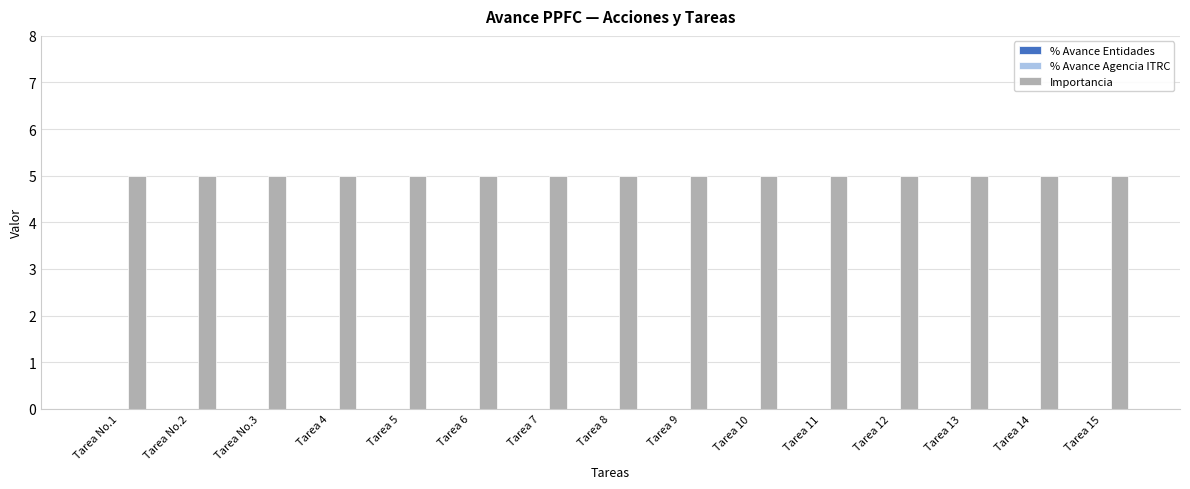

Which series changed the most between Tarea 8 and Tarea 13?

% Avance Entidades